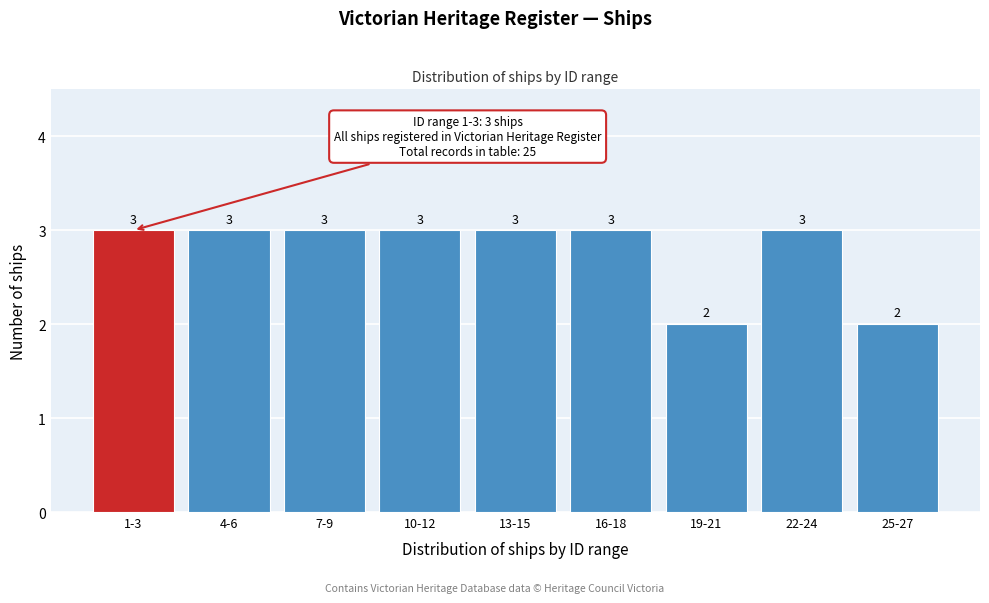

Reading left to right, transcribe all the data shown in this chart.

3	3	3	3	3	3	2	3	2